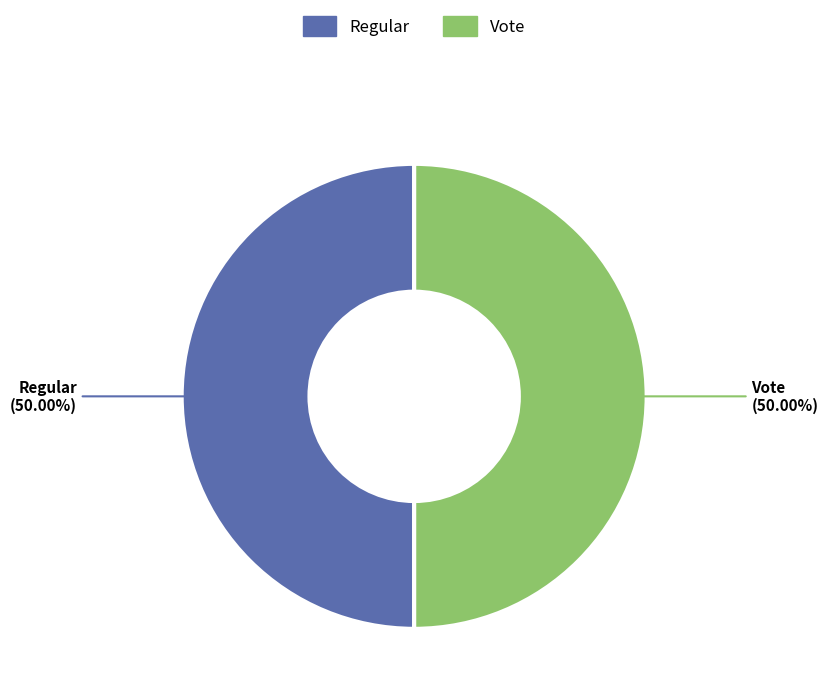

Approximately how many times larger is the value at Vote compared to Regular?

1.0